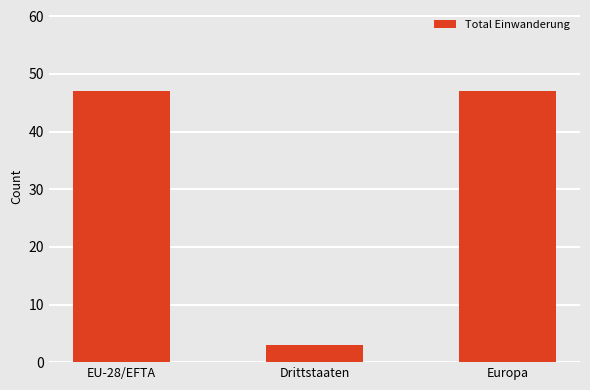

Reading left to right, transcribe all the data shown in this chart.

EU-28/EFTA=47	Drittstaaten=3	Europa=47